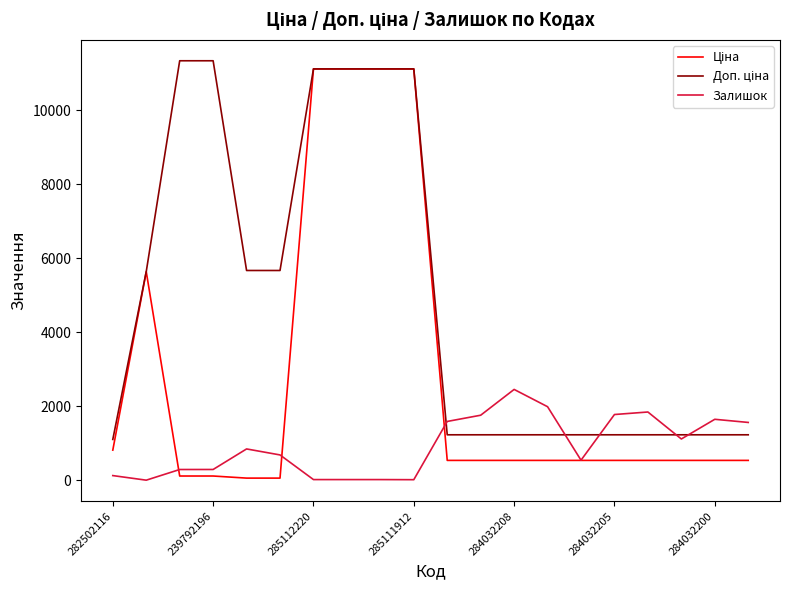

How many distinct data groups are displayed?

3